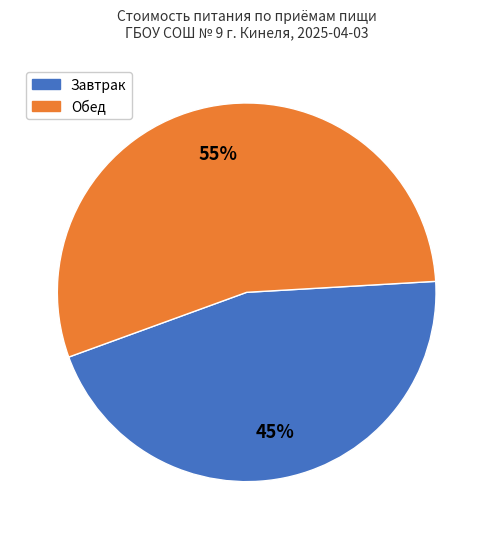

What percentage is the Завтрак slice, to the nearest percent?

45%